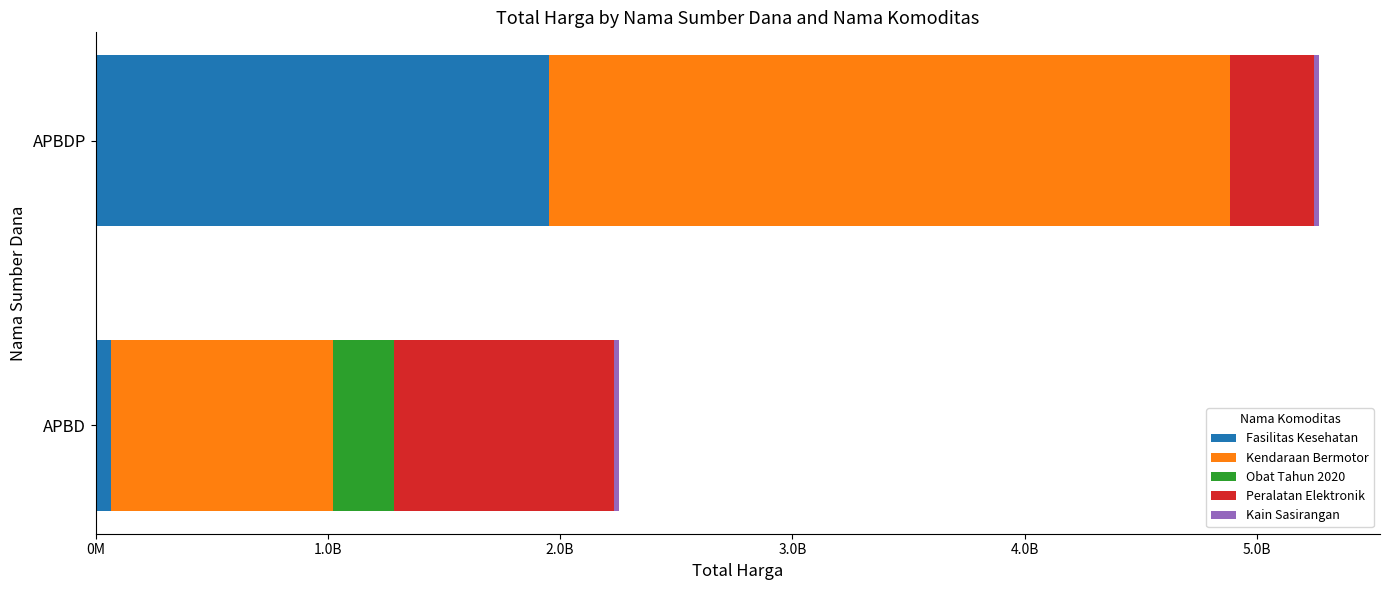

Count the number of data series in this chart.

5